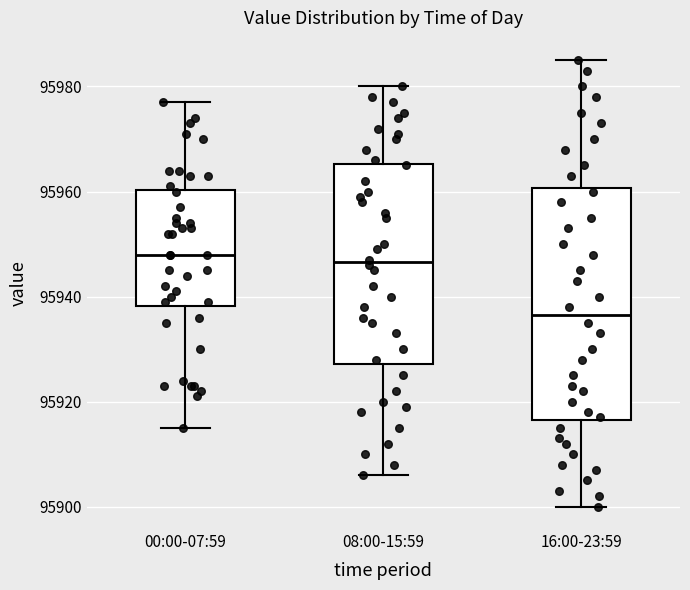

Which box's median line is the lowest?

16:00-23:59